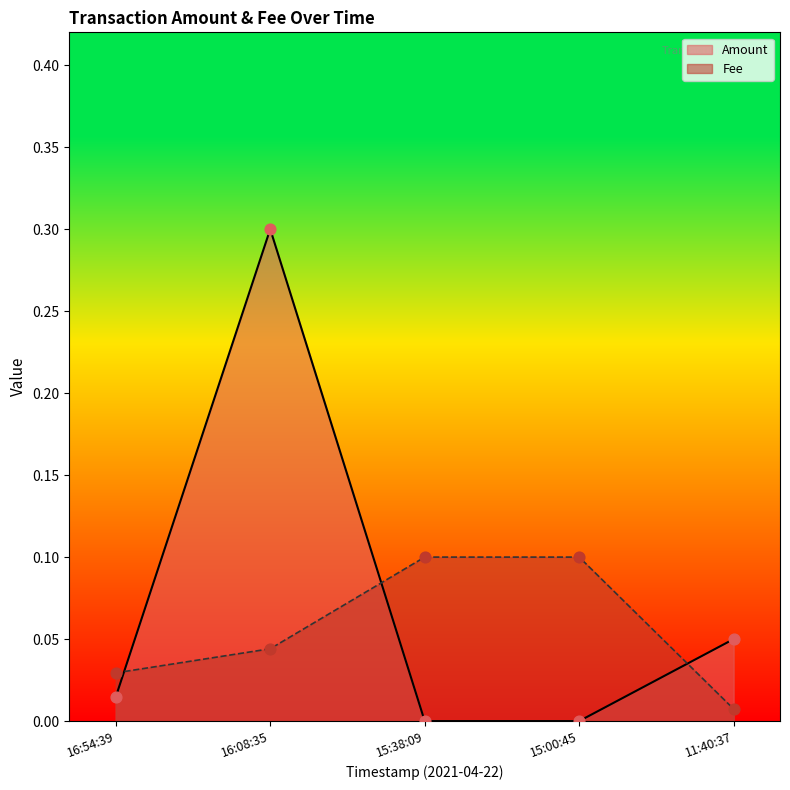

Which series reaches the maximum Y coordinate?

Amount